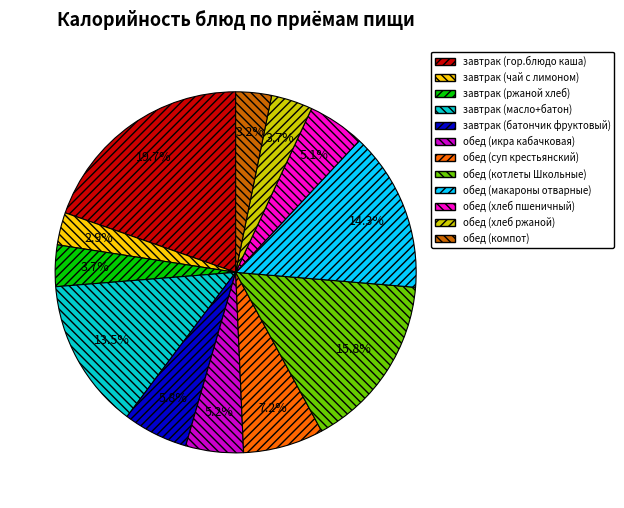

True or false: обед (хлеб пшеничный) accounts for 5% of the total.

True